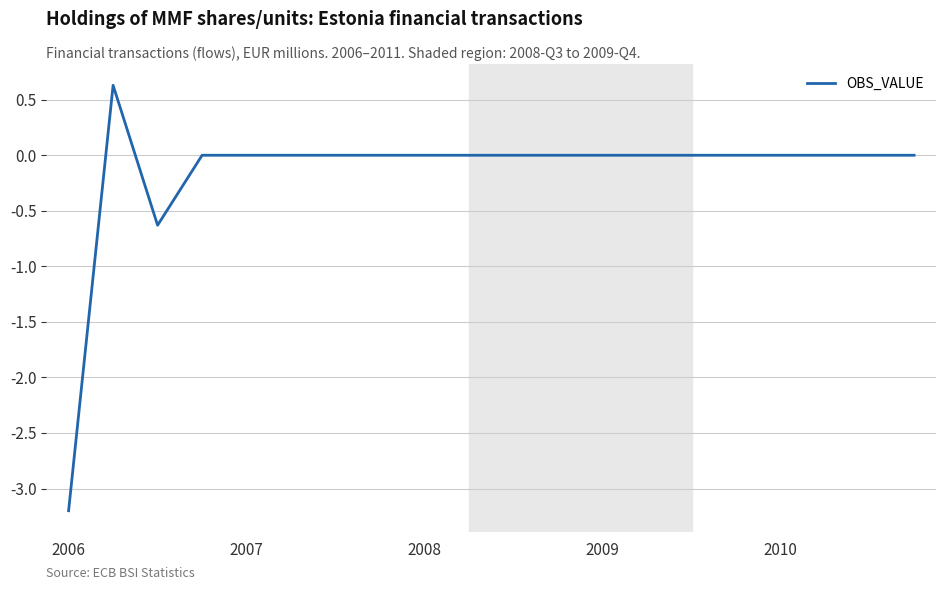

What is the average value?

-0.2